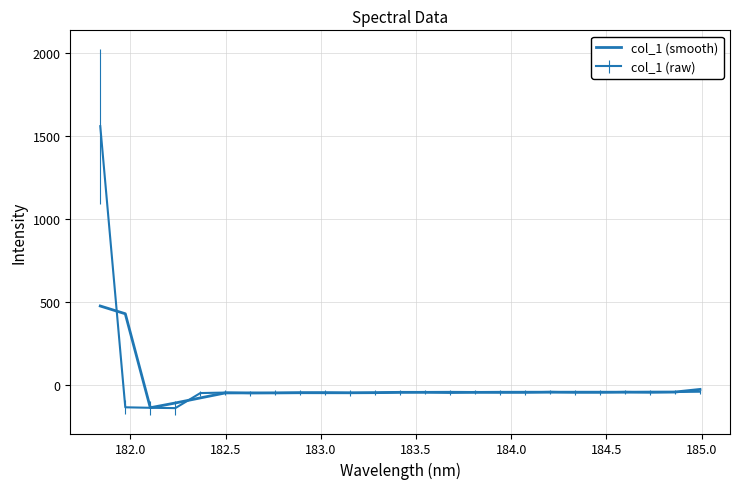

Does the chart display data point markers on the line(s)?

No